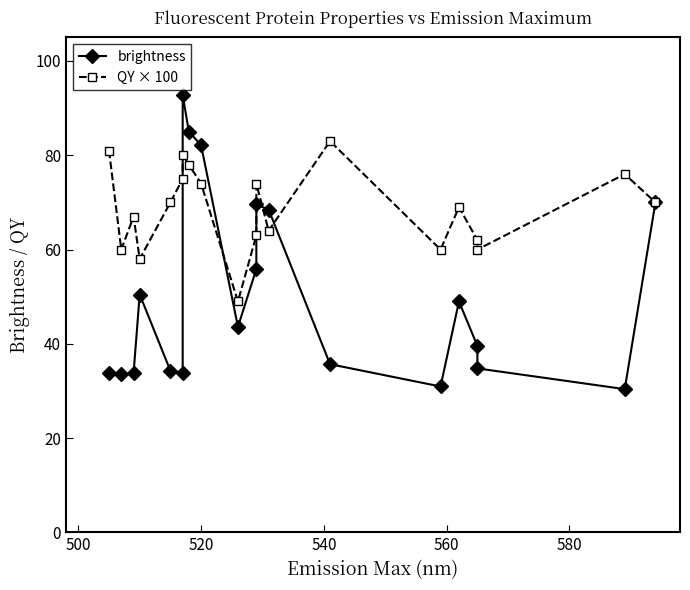

Reading right to left, transcribe all the data shown in this chart.

brightness: 70.0	30.4	34.8	39.6	49.0	31.0	35.7	68.5	69.6	55.9	43.6	82.1	85.0	92.8	33.8	34.3	50.5	33.8	33.6	33.9
QY × 100: 70.0	76.0	60.0	62.0	69.0	60.0	83.0	64.0	74.0	63.0	49.0	74.0	78.0	80.0	75.0	70.0	58.0	67.0	60.0	81.0